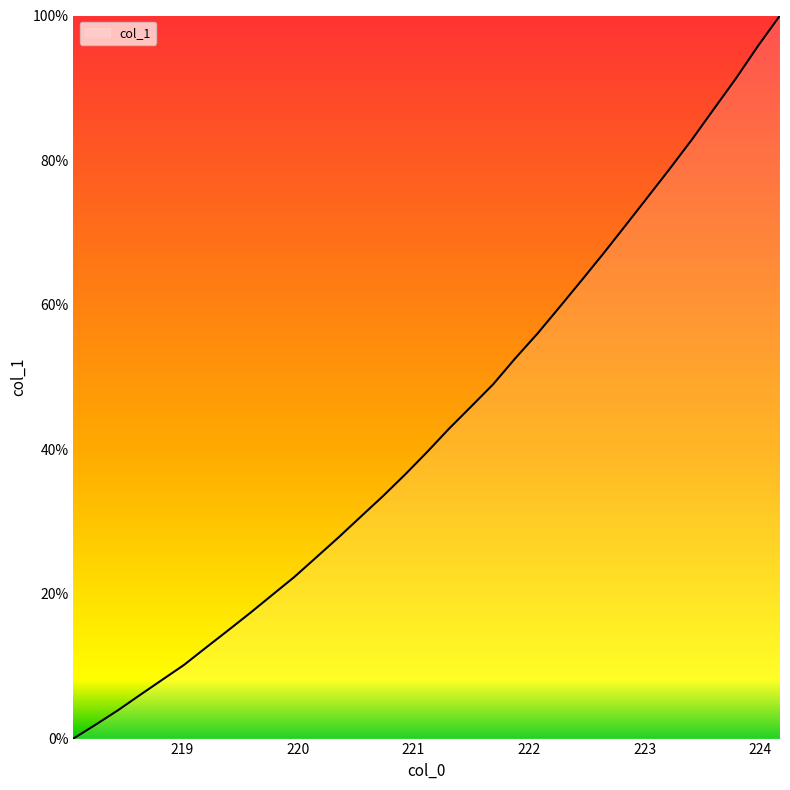

What is the greatest value displayed?

100.0